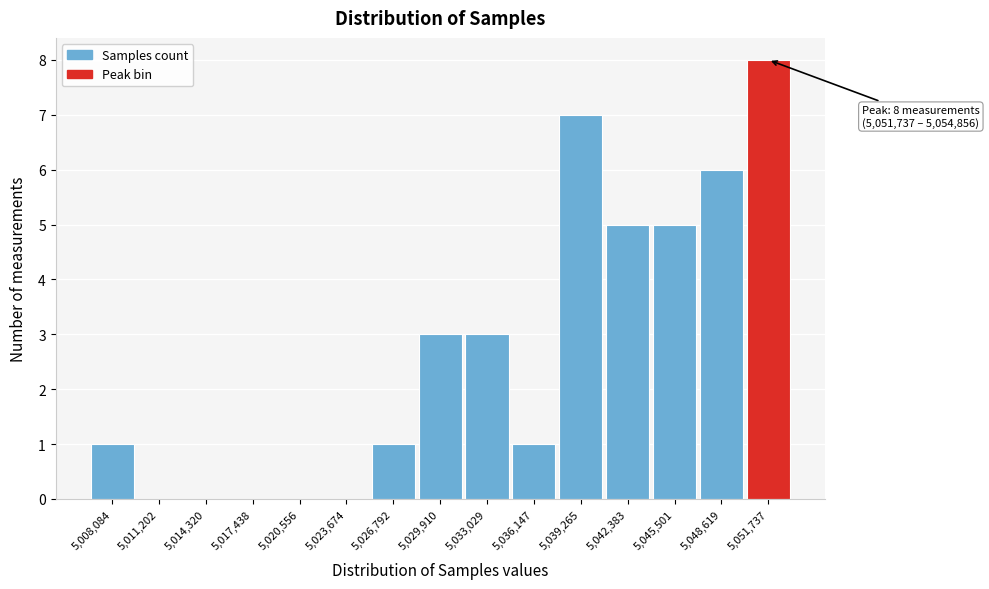

Reading left to right, transcribe all the data shown in this chart.

5,008,084=1	5,011,202=0	5,014,320=0	5,017,438=0	5,020,556=0	5,023,674=0	5,026,792=1	5,029,910=3	5,033,029=3	5,036,147=1	5,039,265=7	5,042,383=5	5,045,501=5	5,048,619=6	5,051,737=8